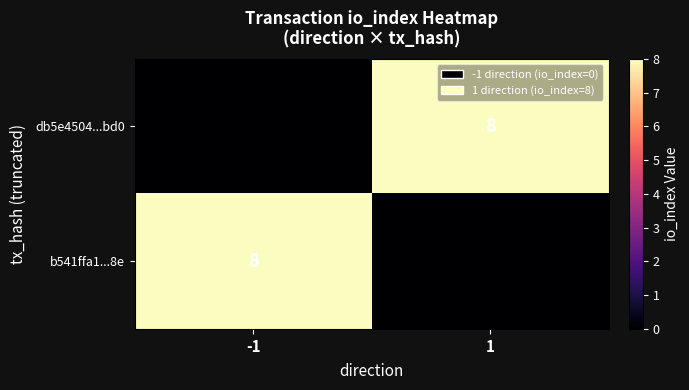

What is the maximum value for db5e4504...bd0?

8